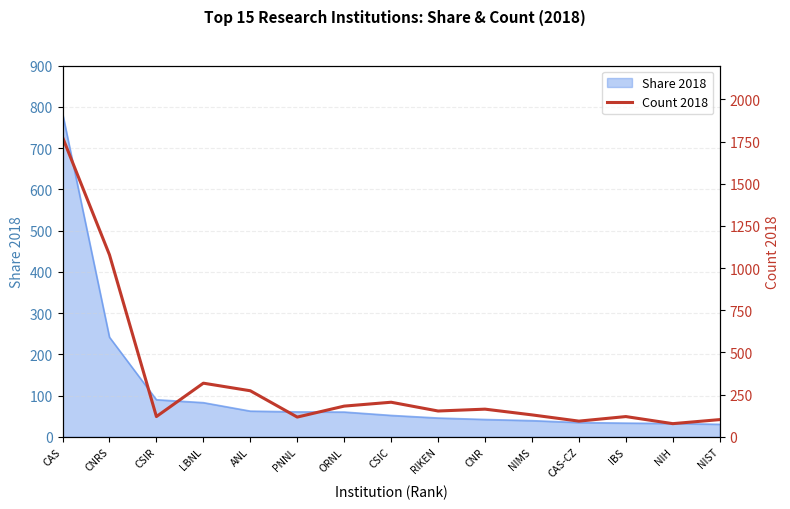

What is the label of the 9th point from the right?

ORNL